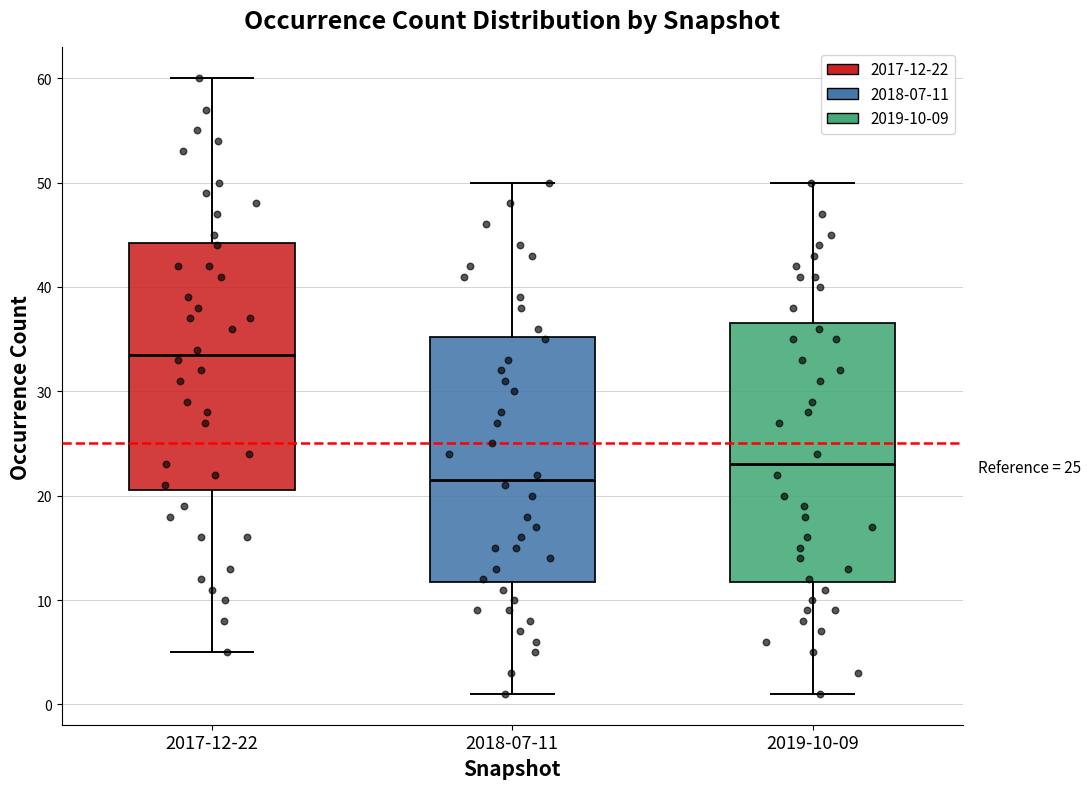

Comparing the boxes themselves (not the whiskers), which one is the tallest?

2019-10-09